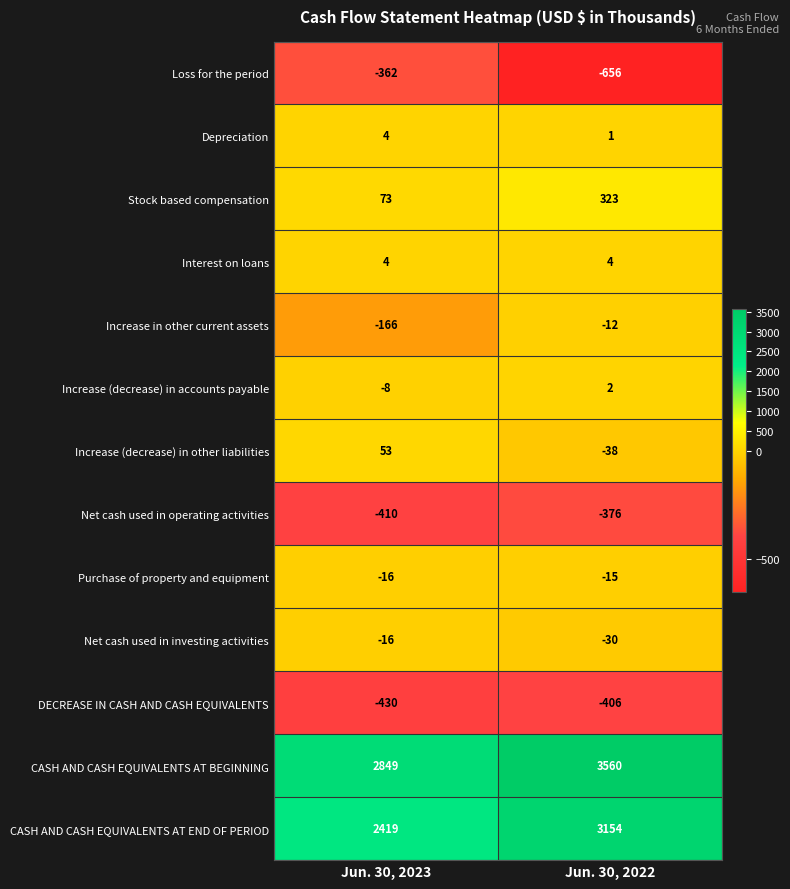

Count the number of categories in the chart.

2